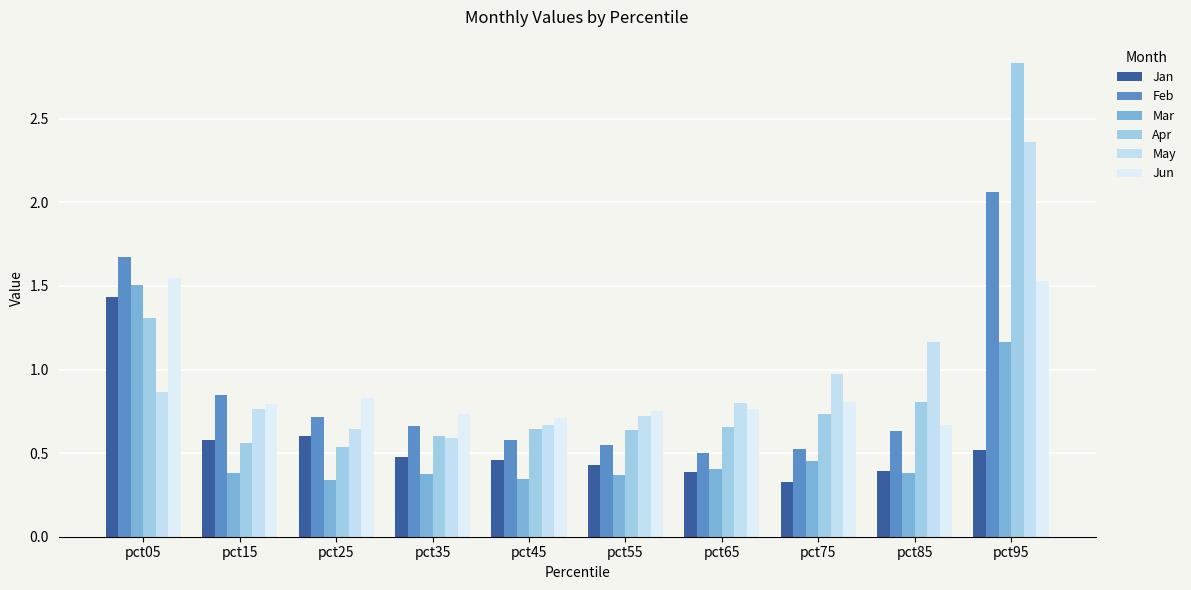

Which series has the widest spread of values?

Apr